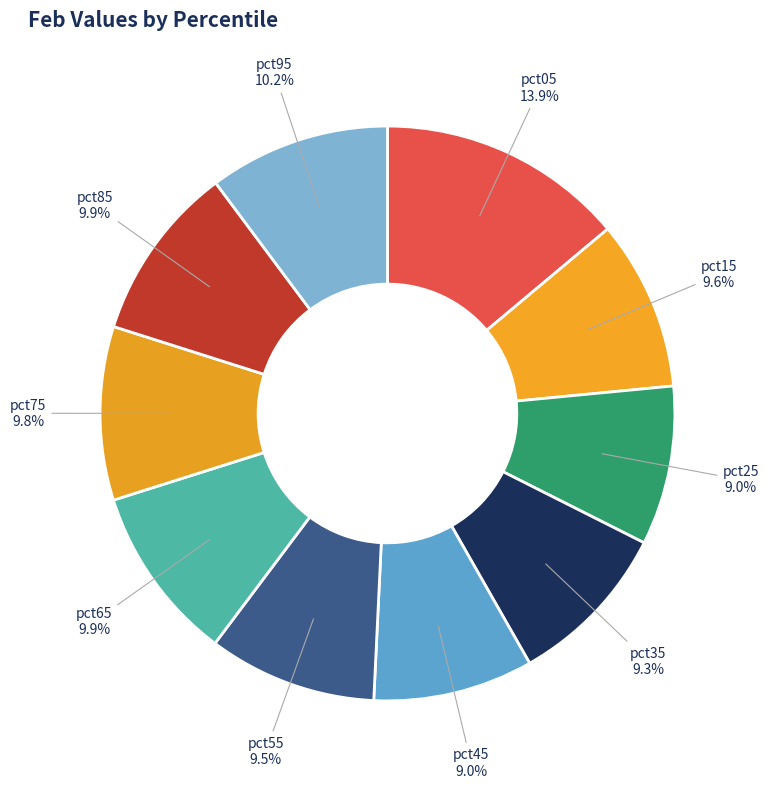

What percentage is NOT represented by pct35?

90.7%